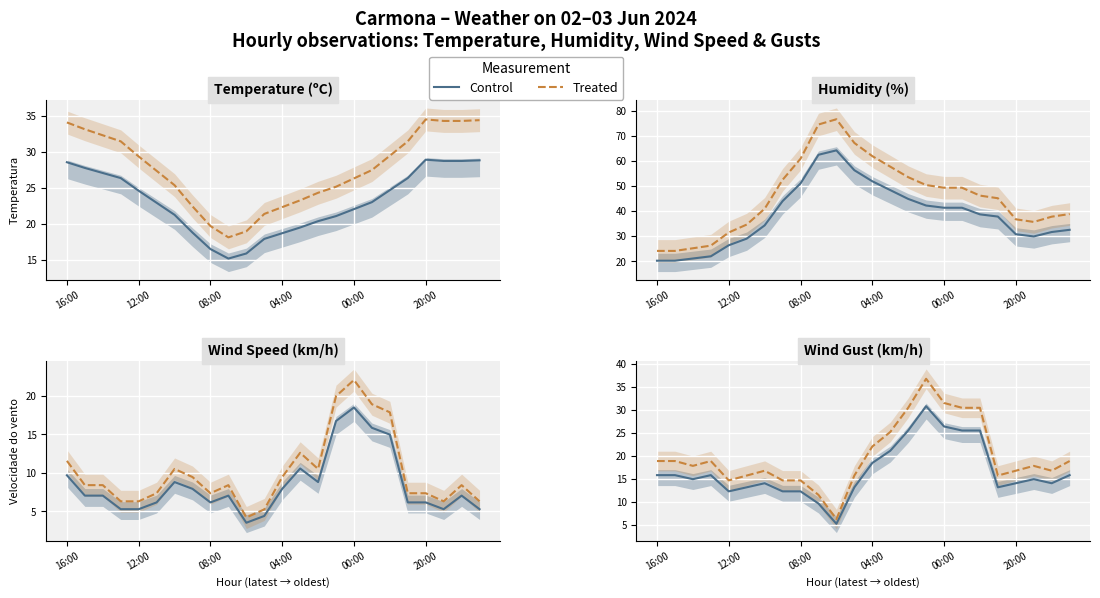

What is the label of the 17th point from the right?

7